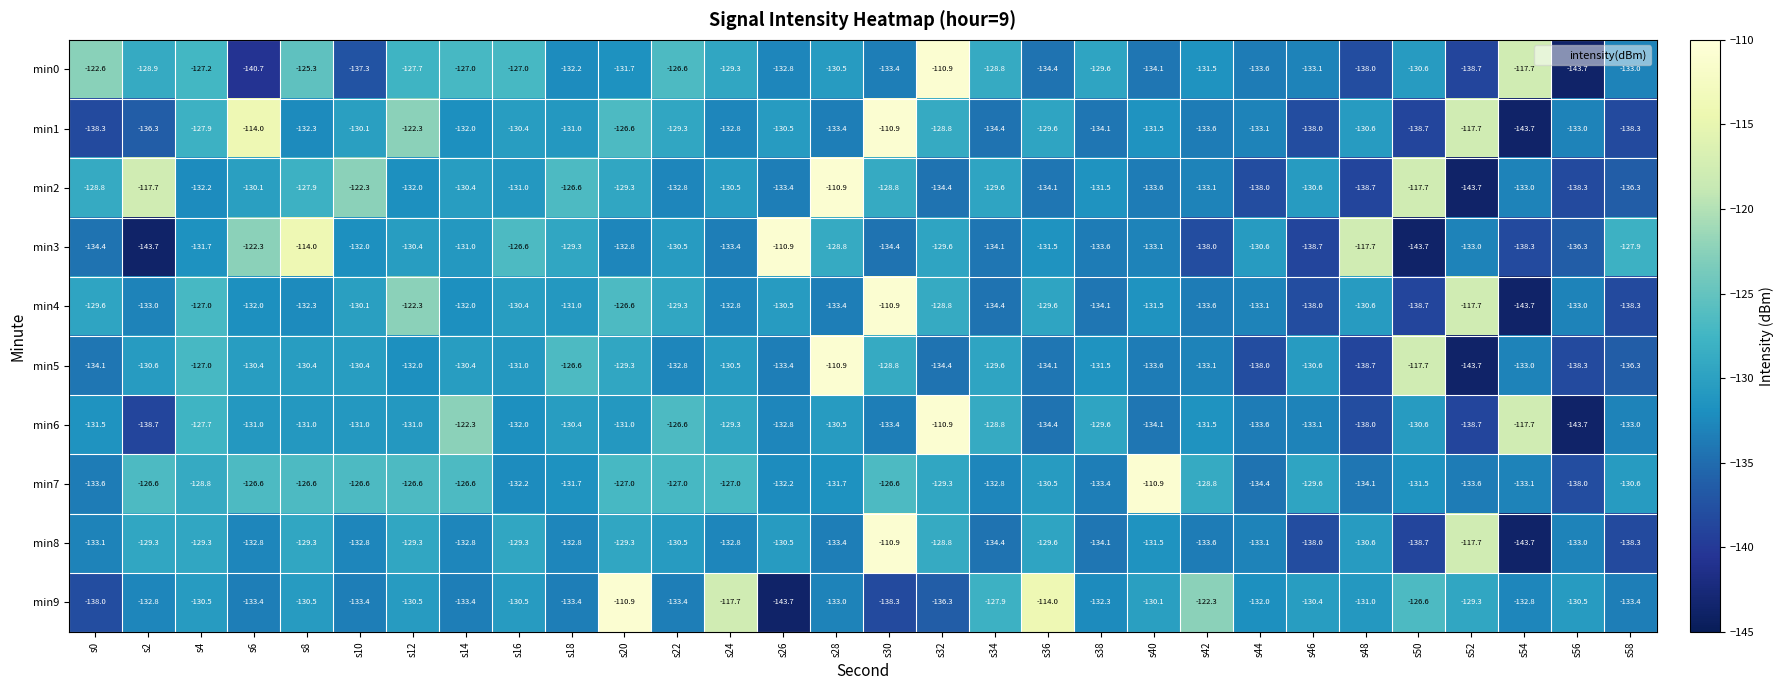

What is the difference between the min1 values at s6 and s34?

20.4